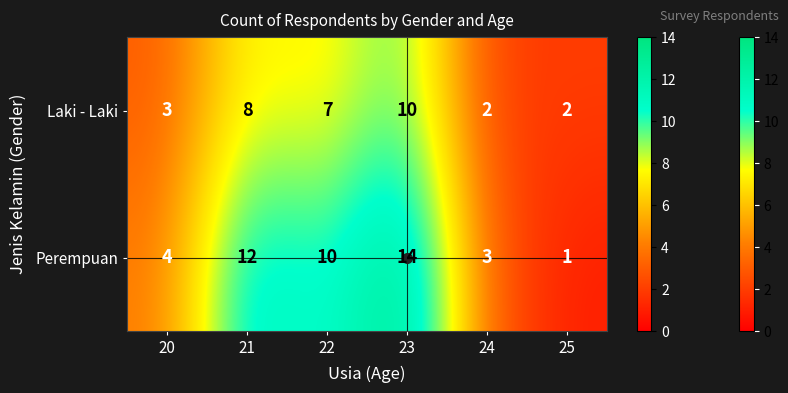

Which series has the largest total across all categories?

Perempuan